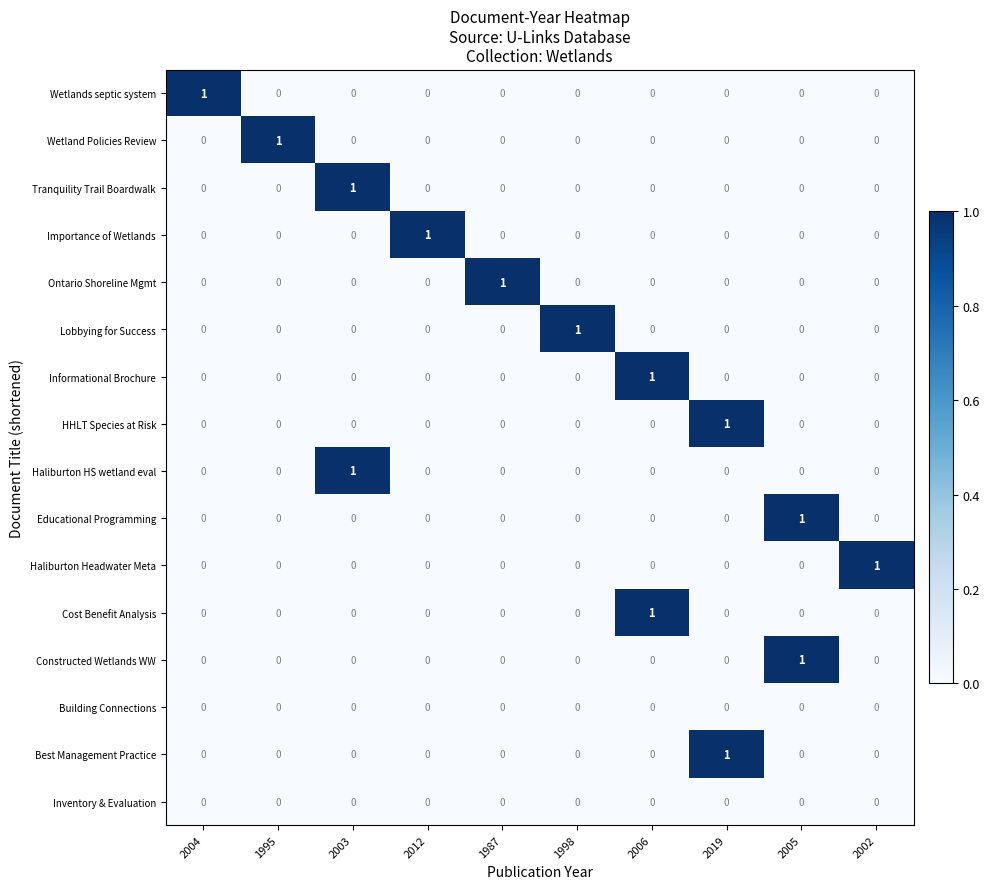

How many values in the Best Management Practice series exceed 0?

1